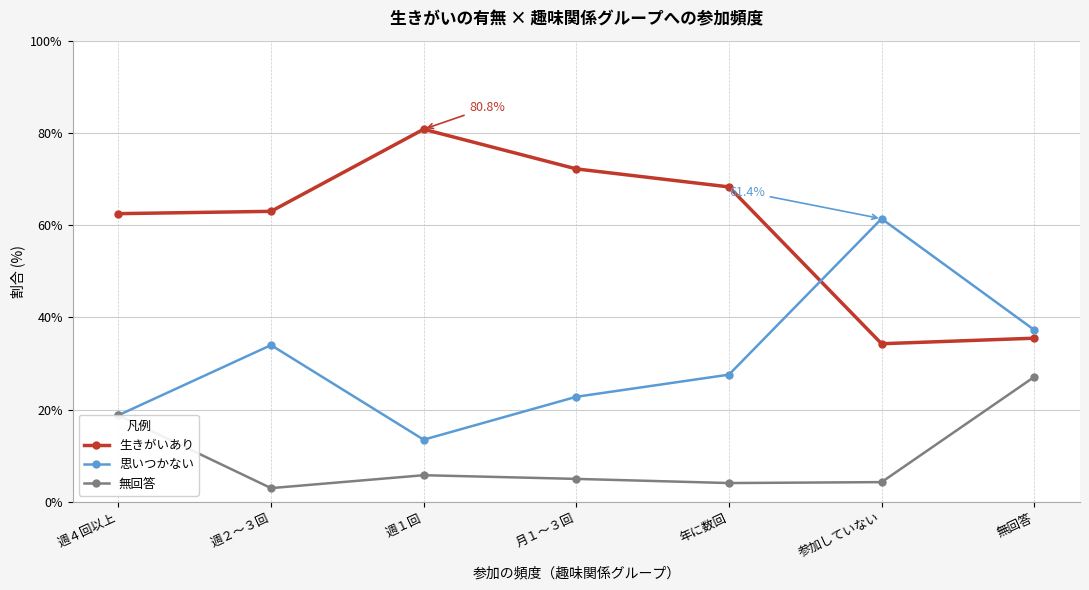

What is the spread (max minus min) of values at 月１～３回?

67.2